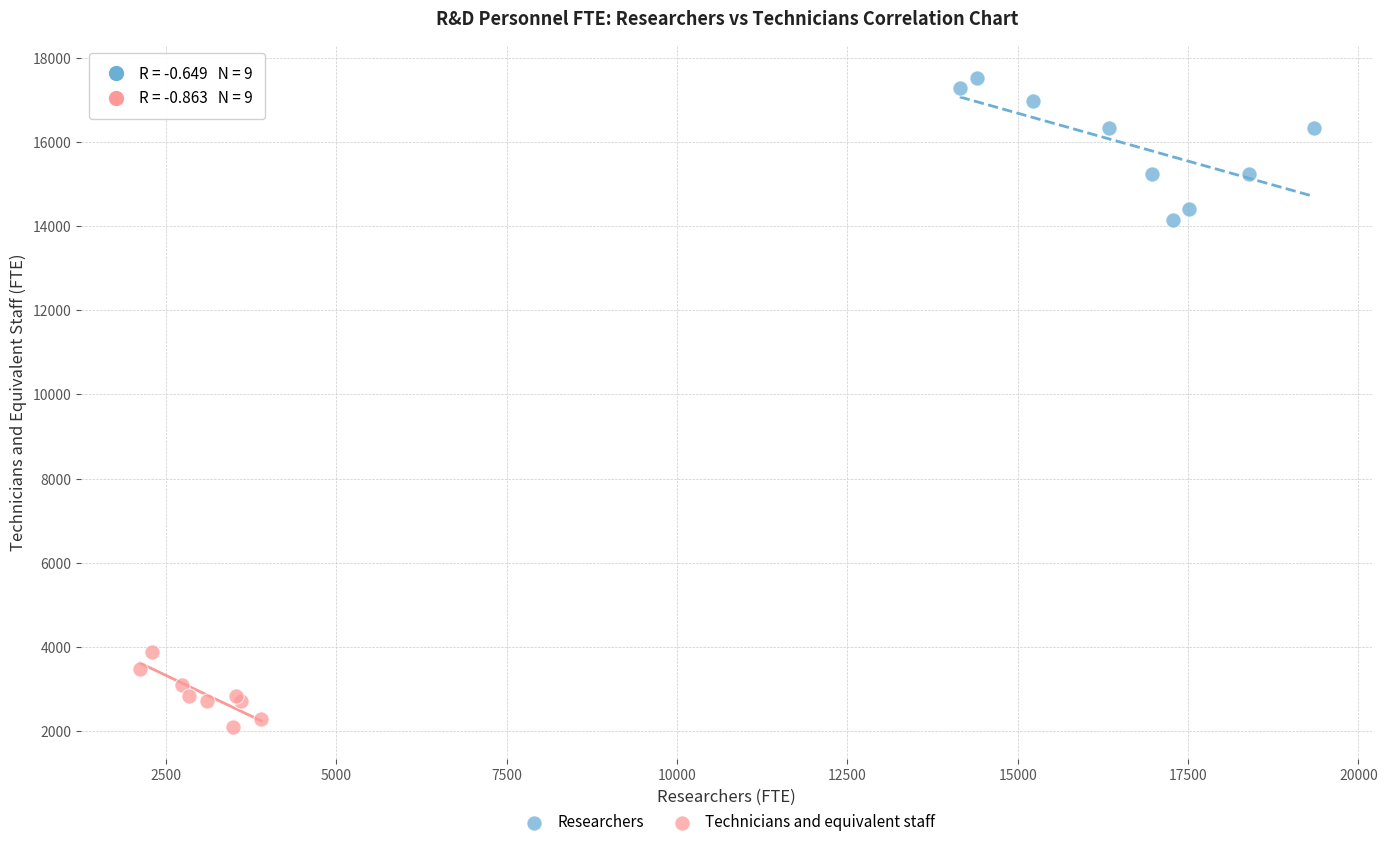

Which series contains the lowest Y value?

Technicians and equivalent staff